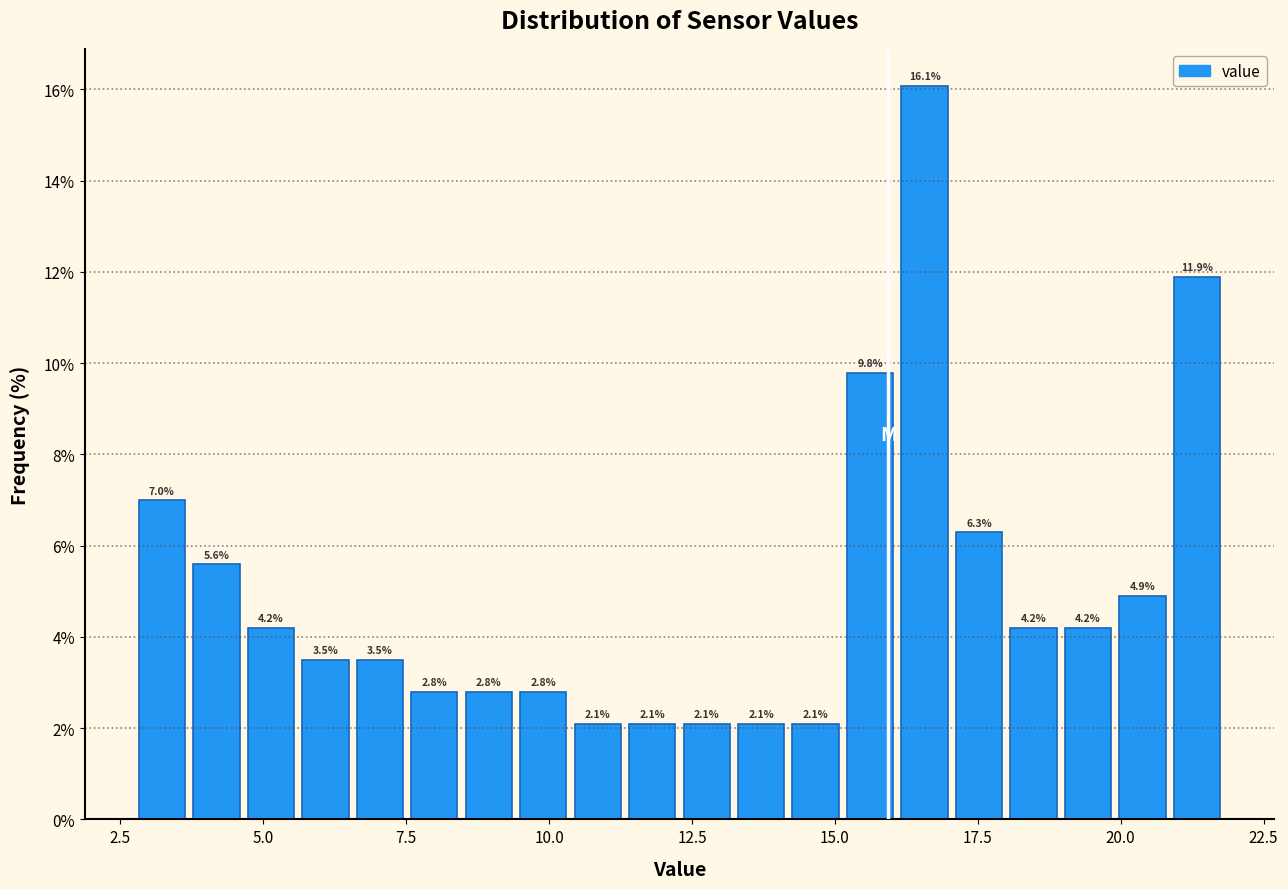

Read against the x-axis, roughly where is the centre of the tallest bar?

16.5